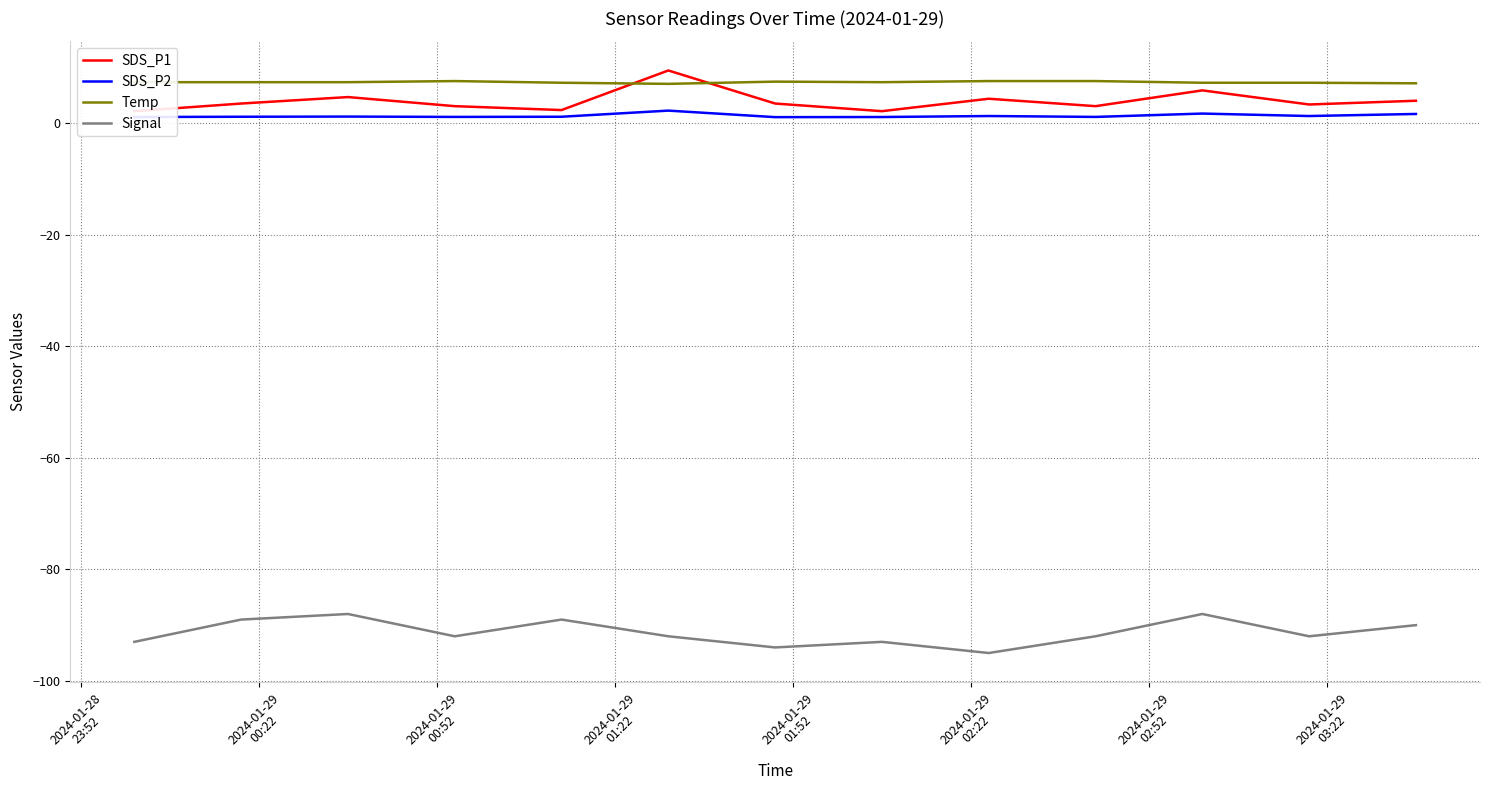

True or false: Signal and Temp intersect in this chart.

False